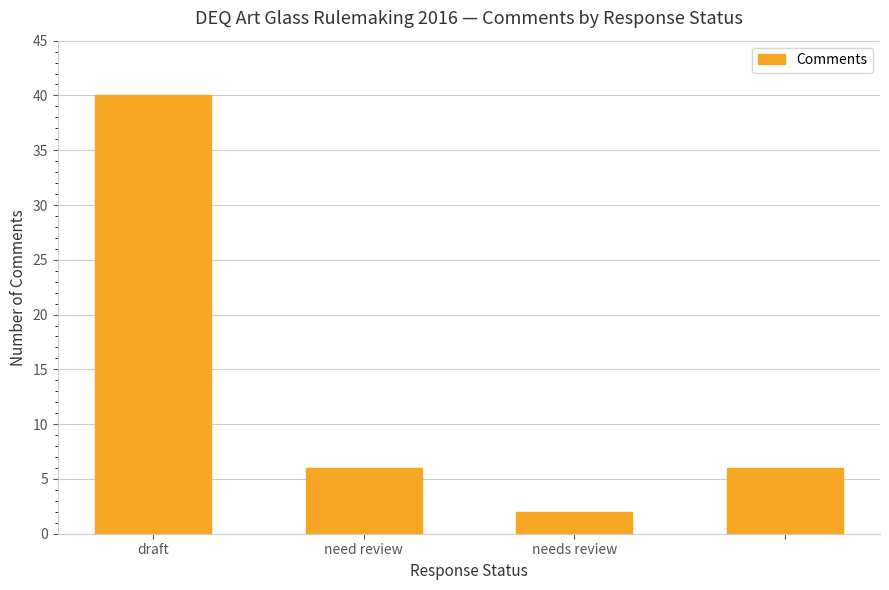

What is the difference between the maximum and minimum values?

38